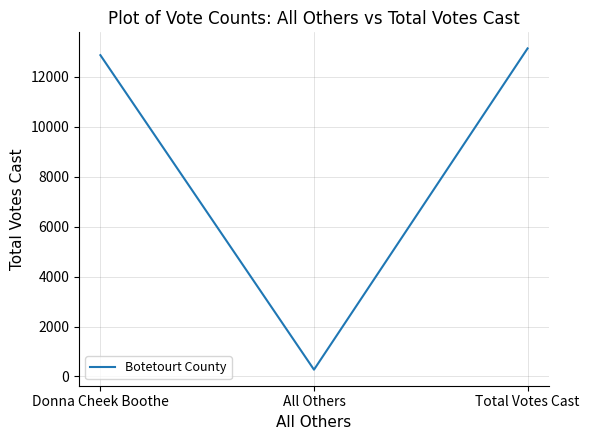

What is the difference between the maximum and minimum values?

12874